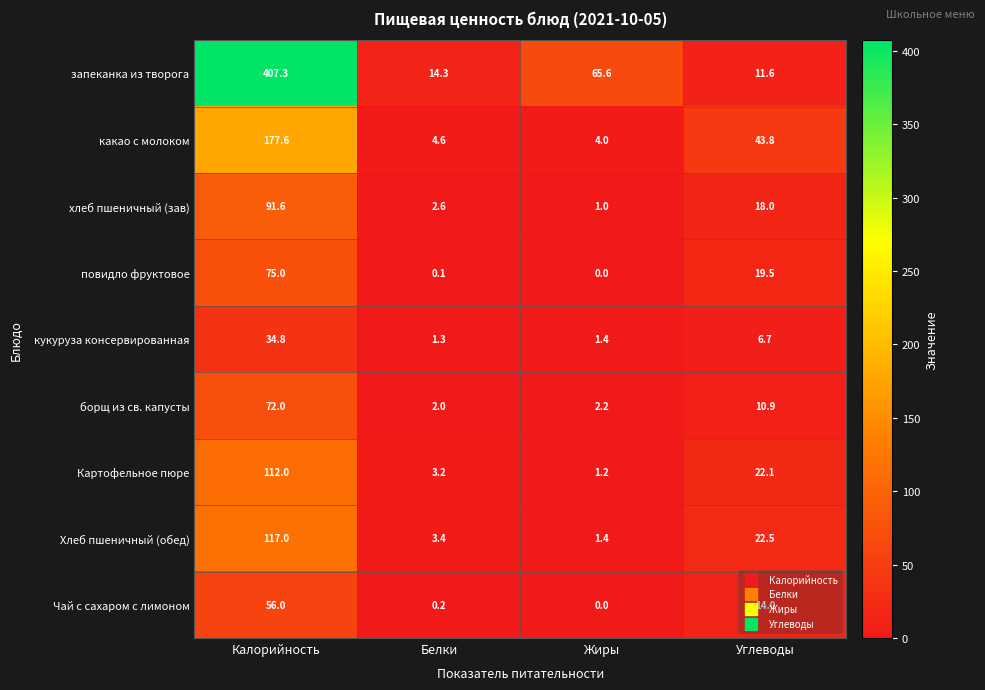

At which label does какао с молоком first exceed 43?

Калорийность